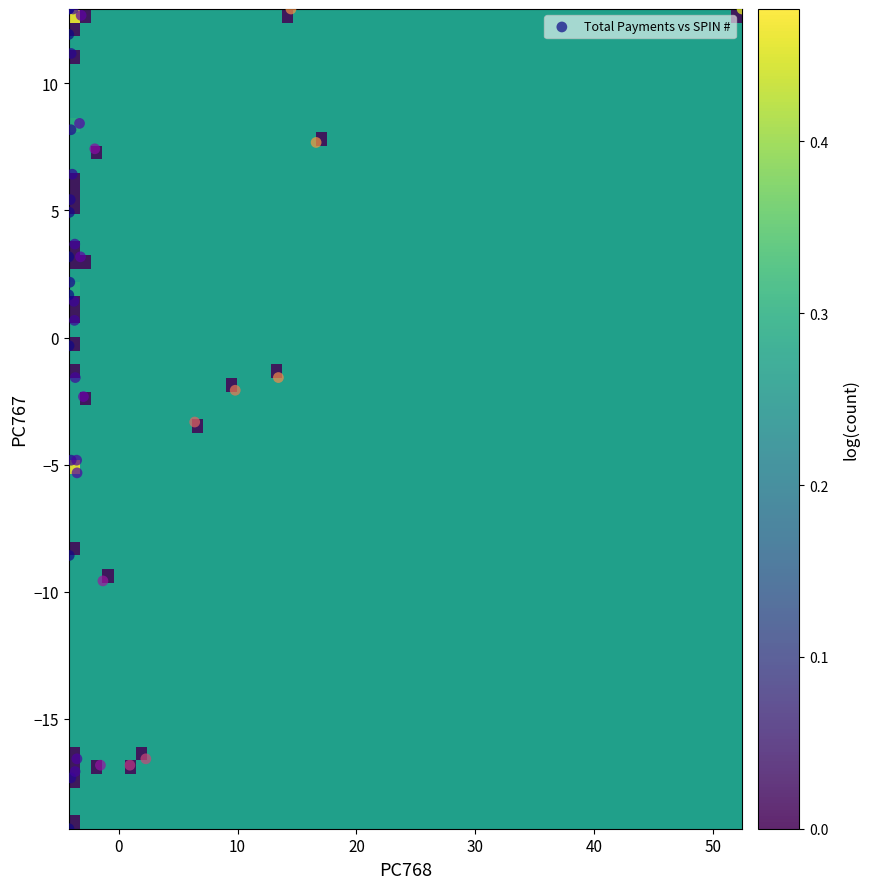

What Y value in the scatter plot is closest to -3?

-3.3